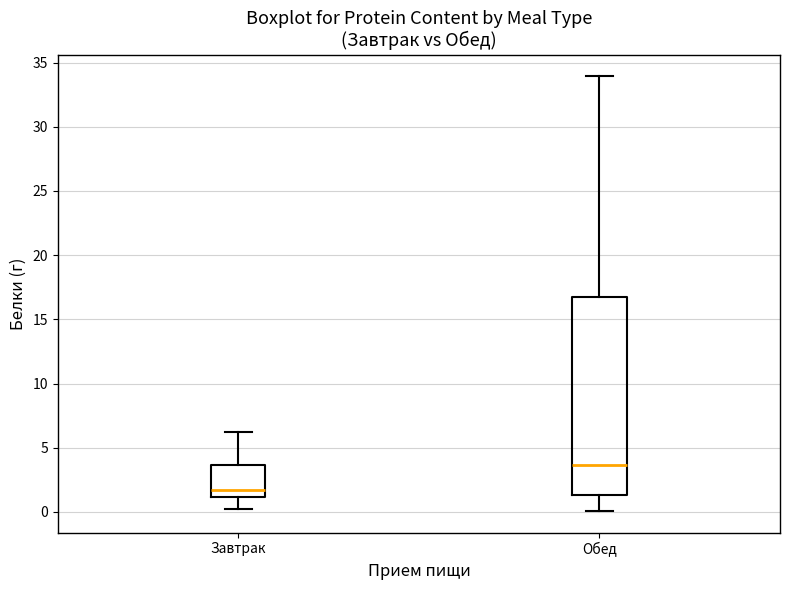

Reading left to right, read every box against the y-axis: the position of its median line, the range the box covers, and the ends of its whiskers. The values are not printed on the chart, so give them approximately, as read against the axis.

Завтрак: median 1.5, box 1.0 to 3.5, whiskers 0.0 to 6.0
Обед: median 3.5, box 1.5 to 16.5, whiskers 0.0 to 34.0